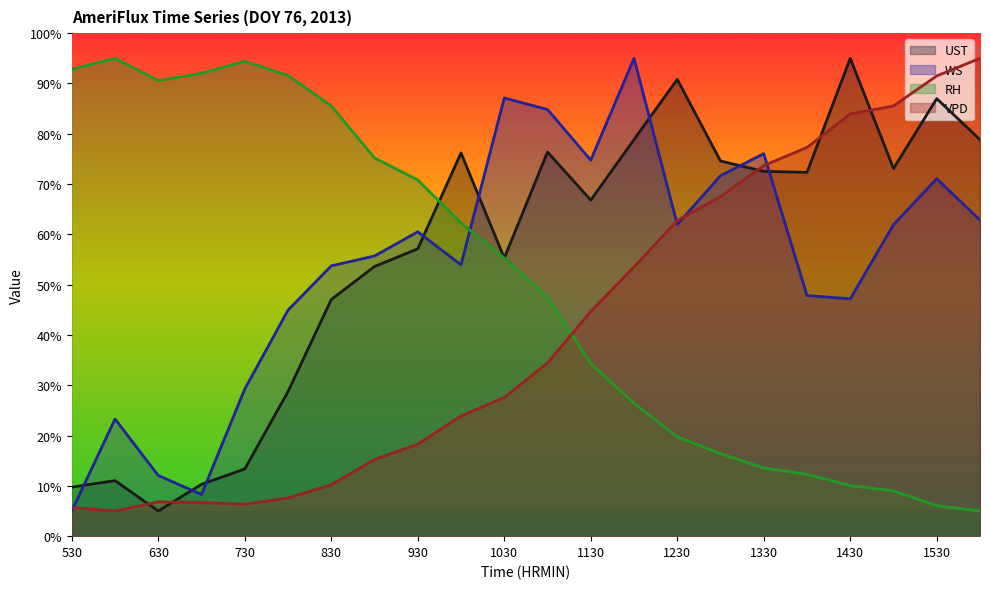

What are all the series names shown in the legend?

UST, WS, RH, VPD